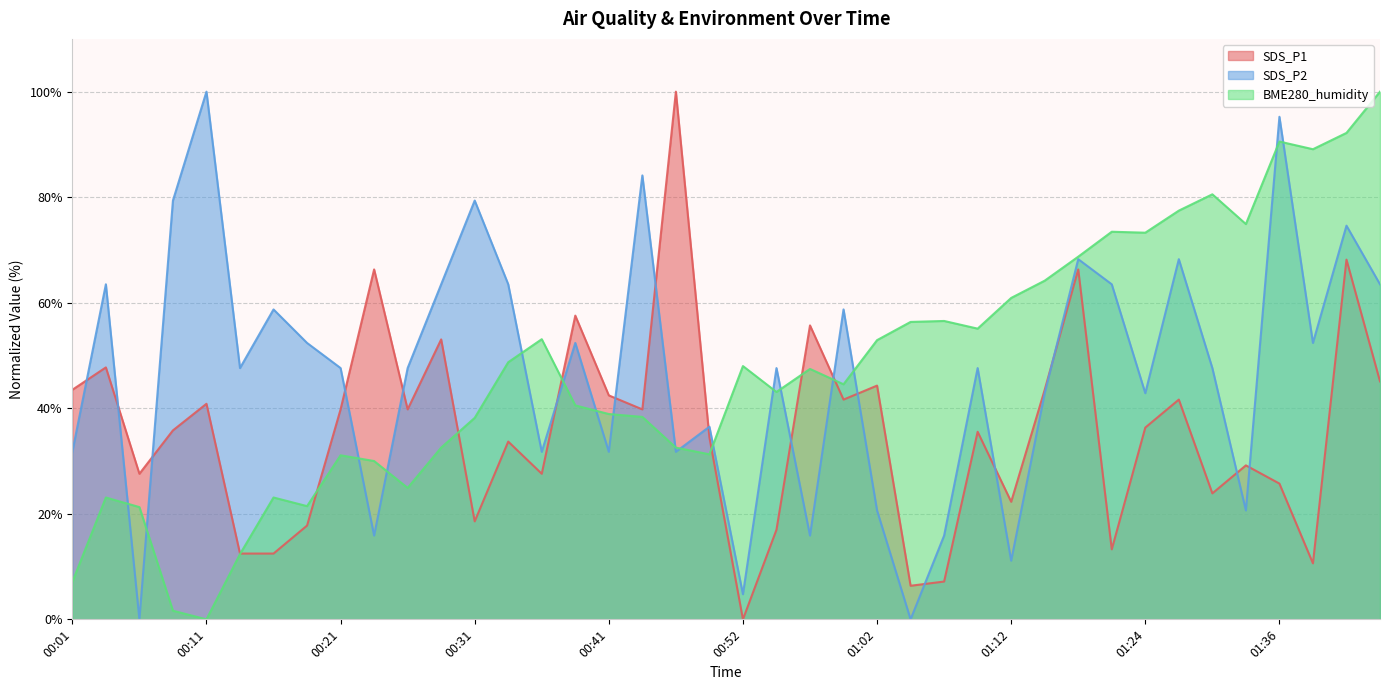

Is the value of BME280_humidity at 00:29 greater than the value of SDS_P2 at 00:29?

No